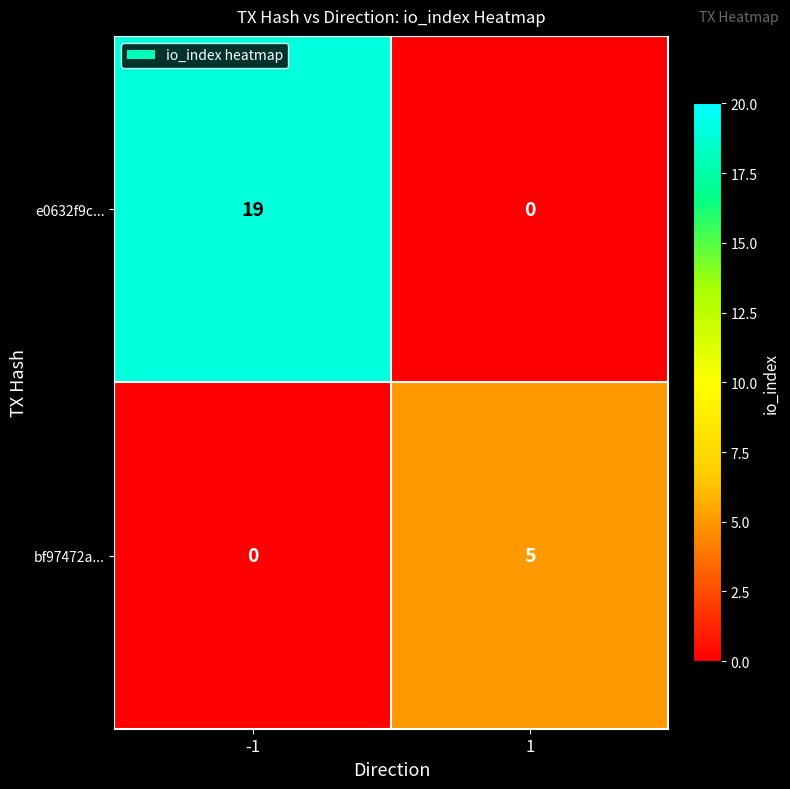

Which series has the largest total across all categories?

e0632f9c...